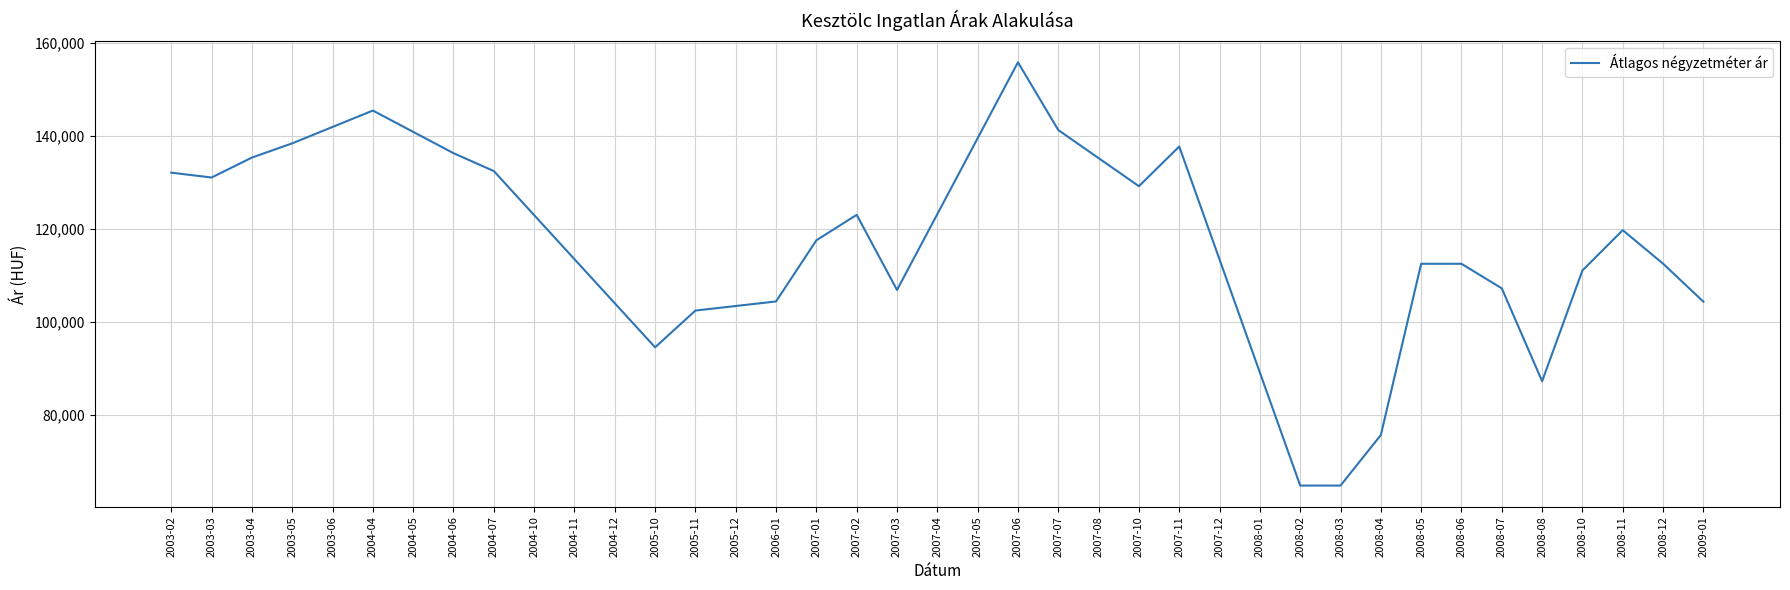

Approximately how many times larger is the value at 2005-11 compared to 2003-05?

0.7